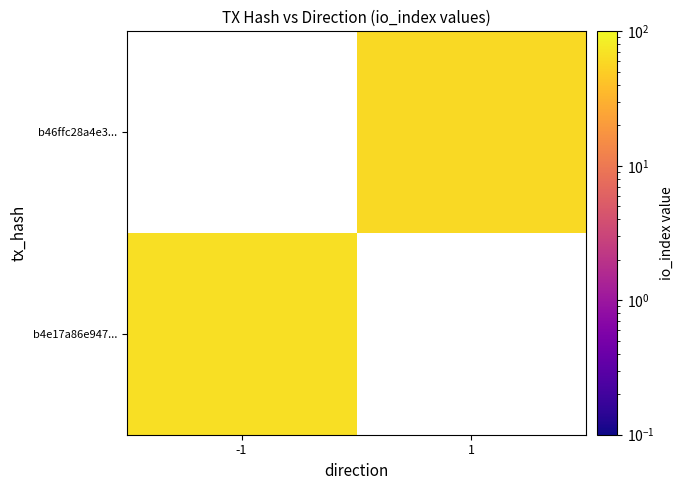

Rank the categories by b46ffc28a4e3... value from highest to lowest.

-1, 1